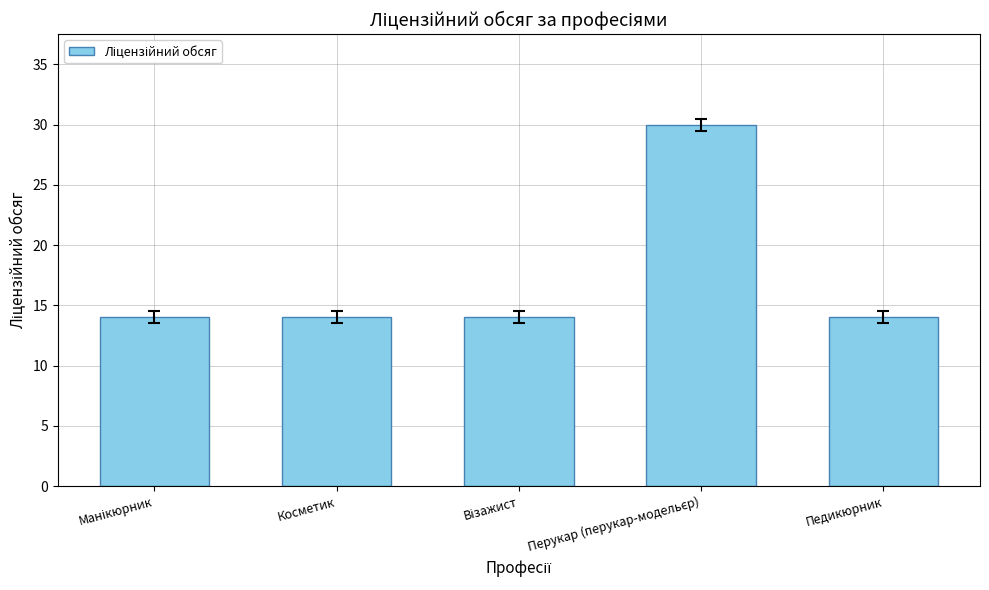

How many bars are there in total?

5